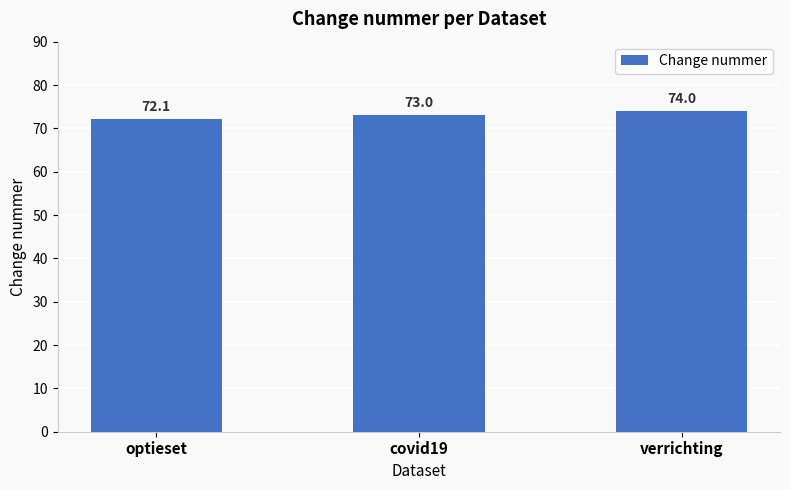

Reading left to right, extract all data points from this chart.

optieset=72.1	covid19=73.0	verrichting=74.0